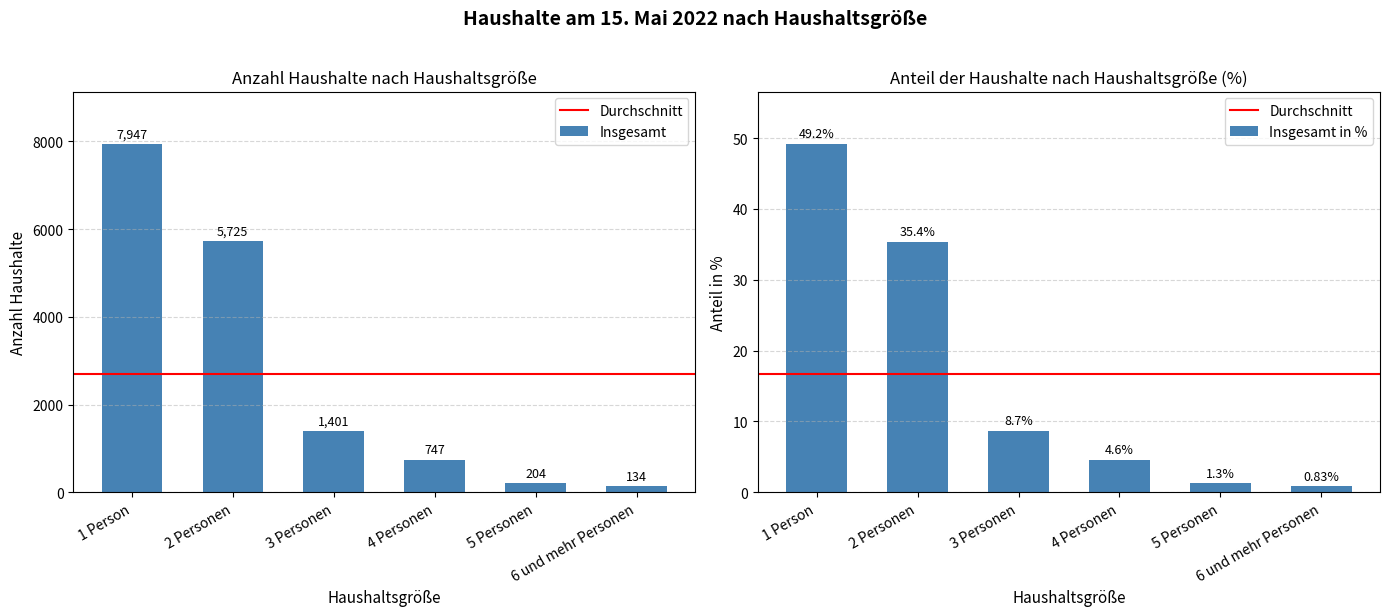

True or false: Insgesamt in % has a value of 8.7 at 3 Personen.

True